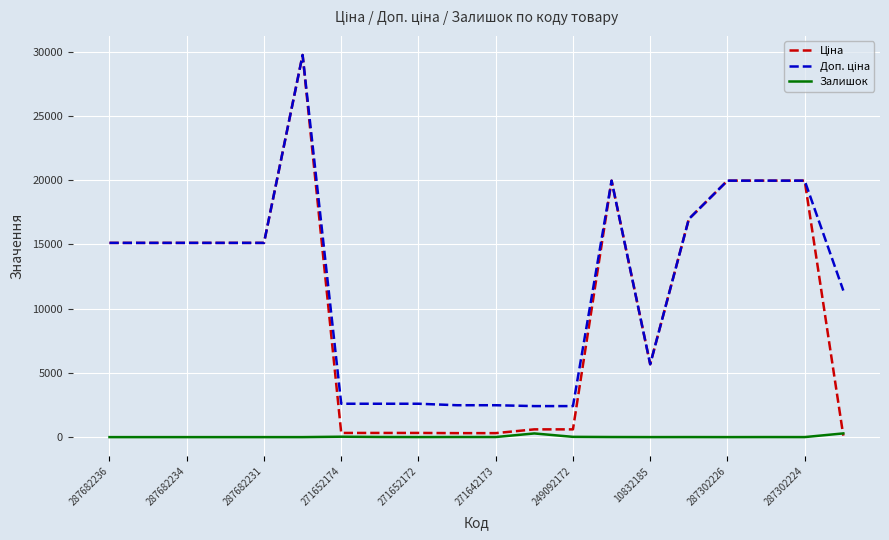

True or false: Залишок has a value of 0.0 at 287682231.

True